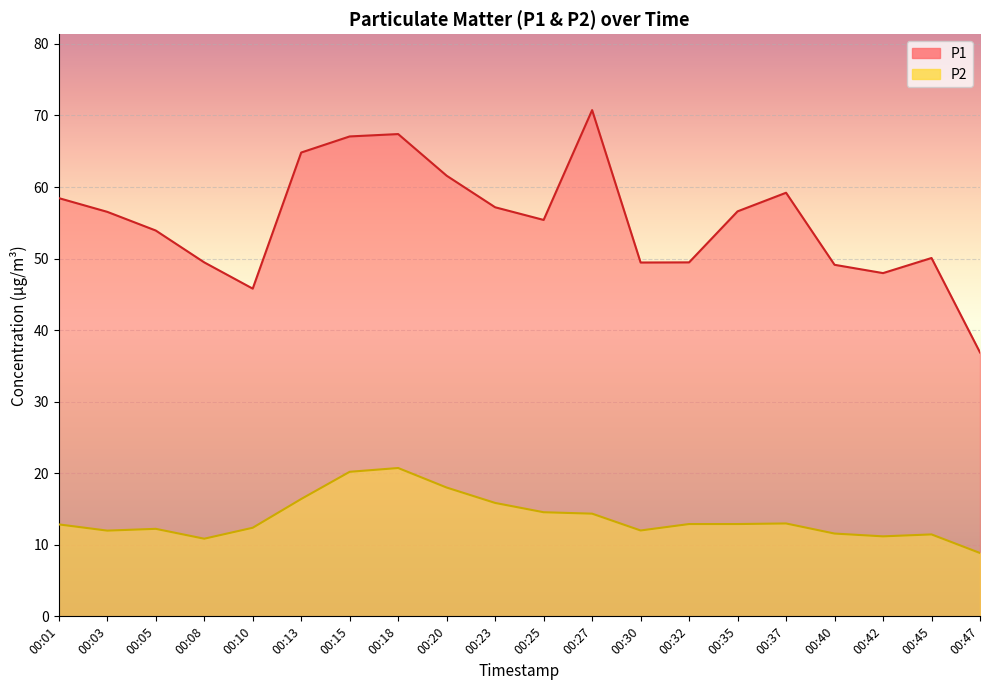

What are all the series names shown in the legend?

P1, P2